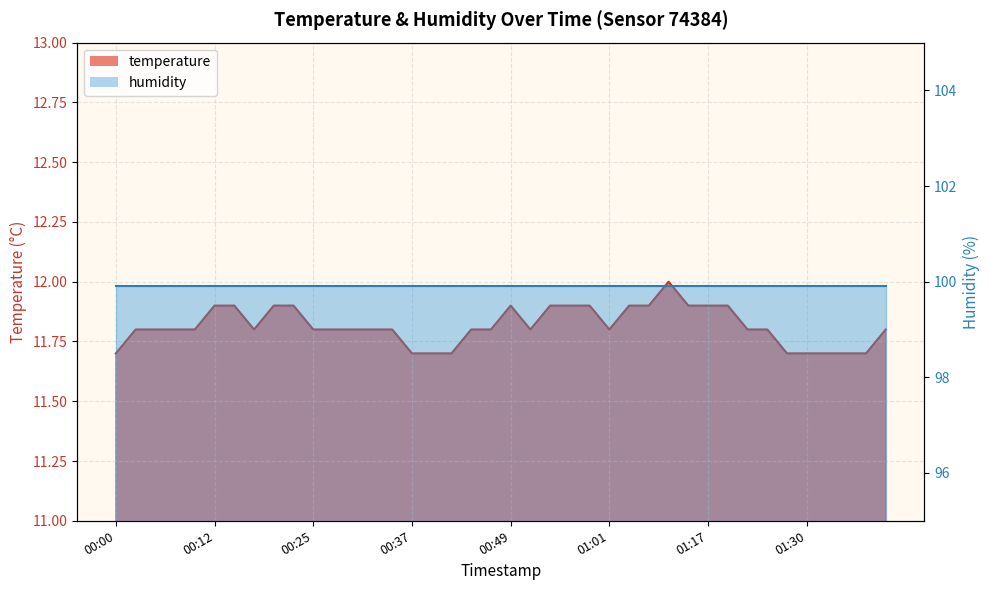

How many interior local peaks (higher than both neighbors) does the data have?

2